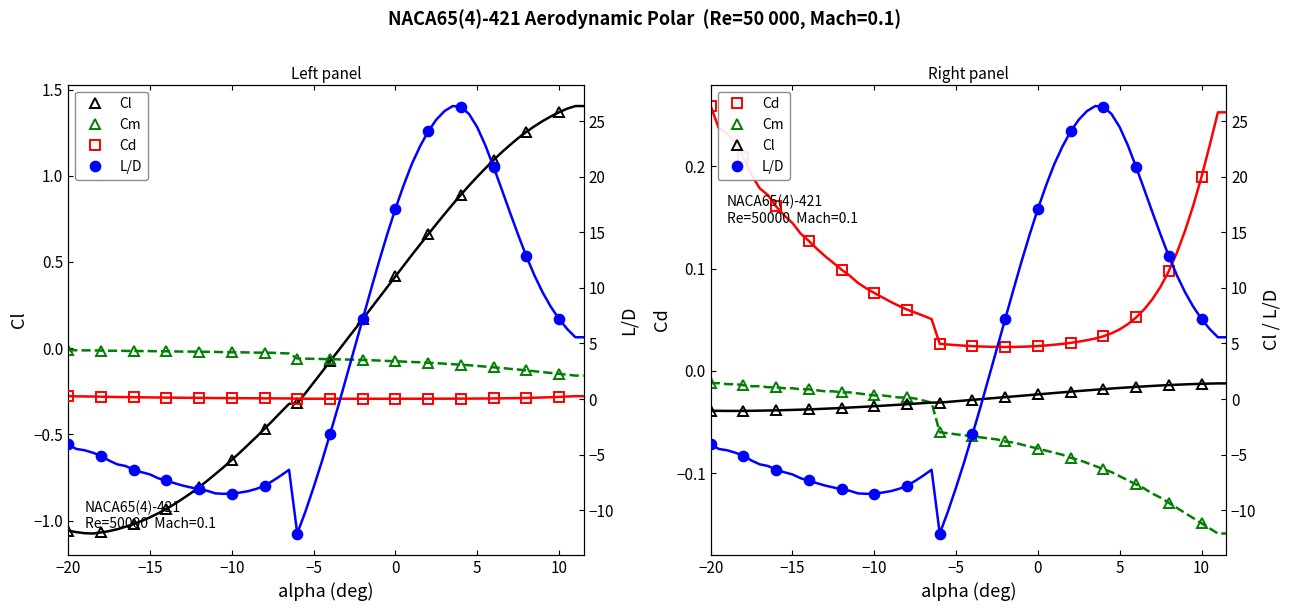

Which series has the largest total across all categories?

L/D